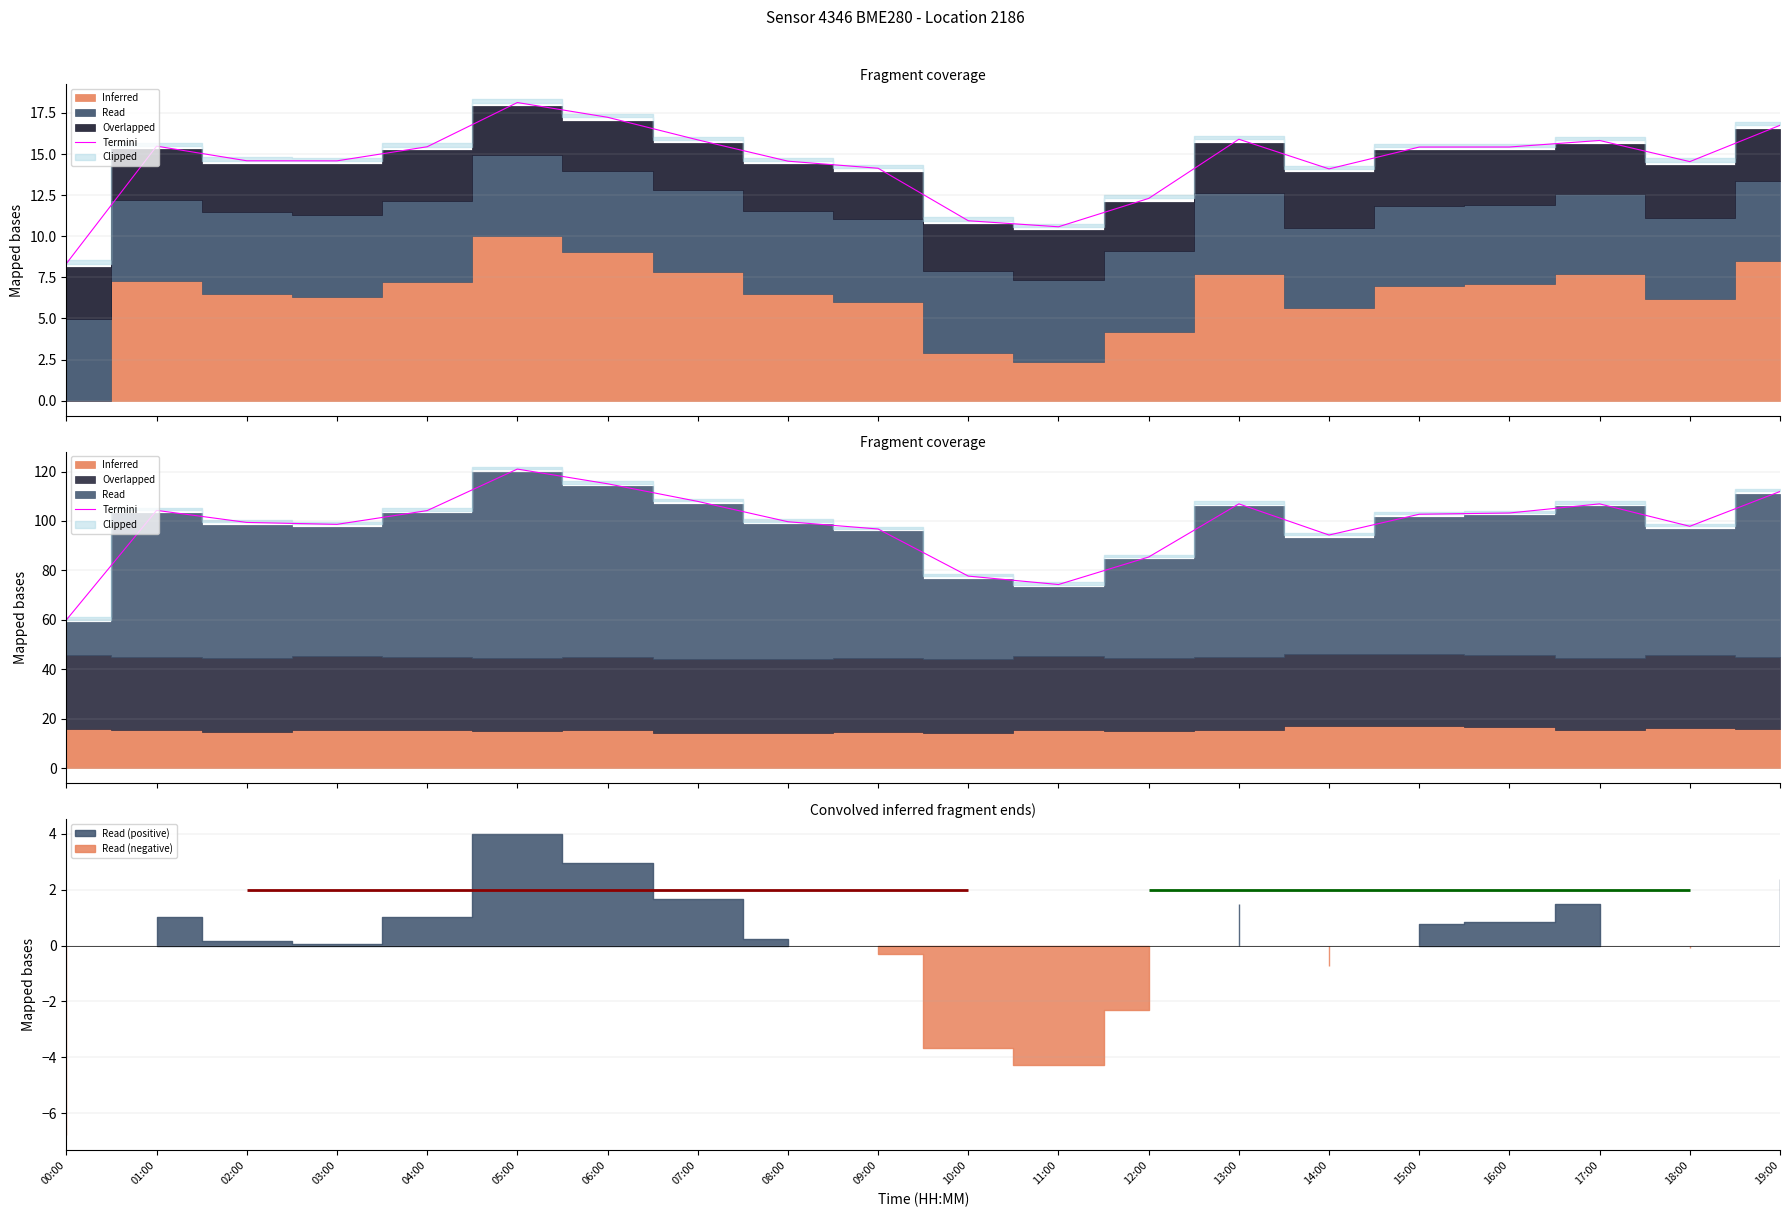

Rank the categories by value from highest to lowest.

05:00, 06:00, 19:00, 07:00, 13:00, 17:00, 01:00, 04:00, 16:00, 15:00, 08:00, 02:00, 03:00, 18:00, 09:00, 14:00, 12:00, 10:00, 11:00, 00:00